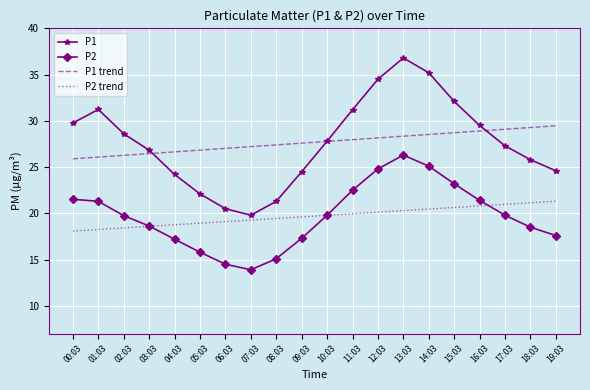

At which label does P2 reach its minimum?

07:03